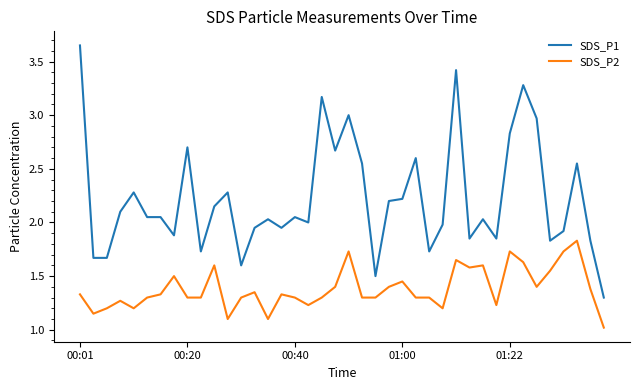

True or false: SDS_P2 and SDS_P1 cross at least once.

False